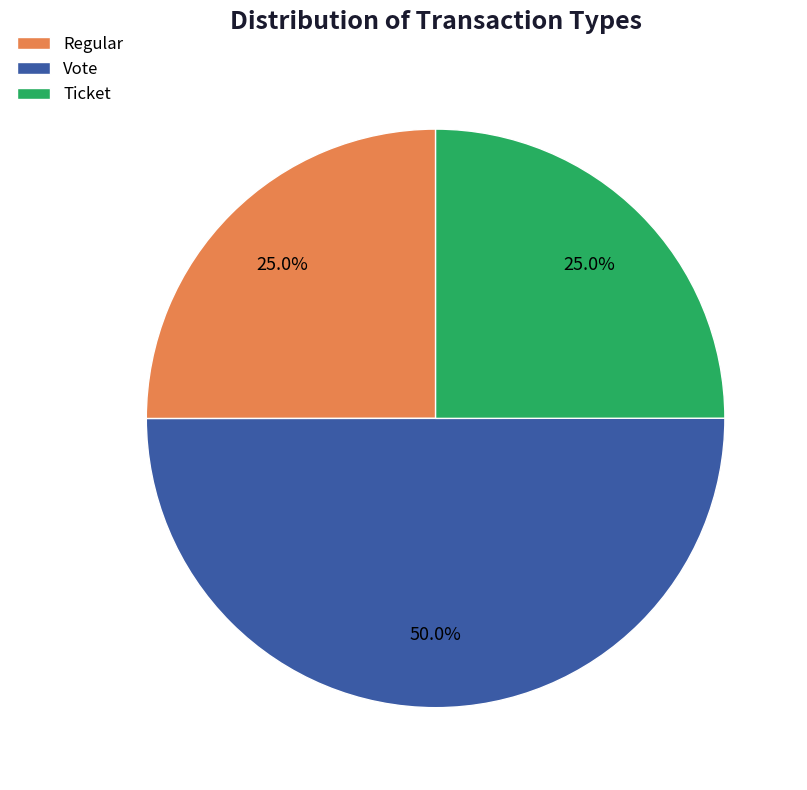

Is it true that Regular is 25% of the pie?

True